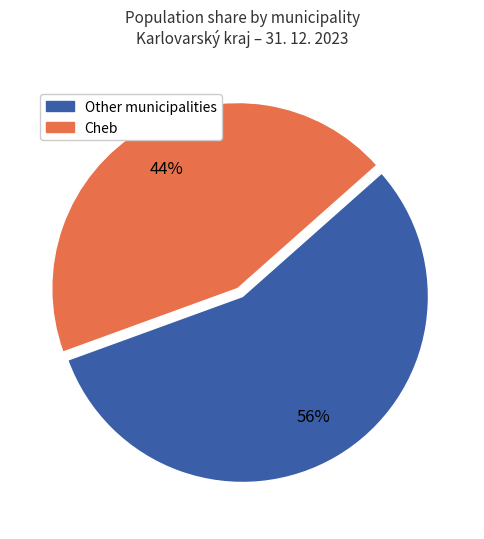

Is there any slice that represents more than half of the pie?

Yes